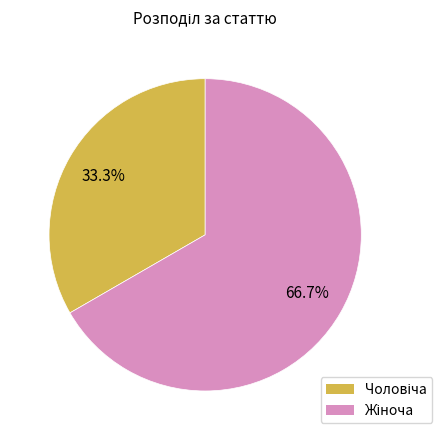

Does any single category account for the majority?

Yes